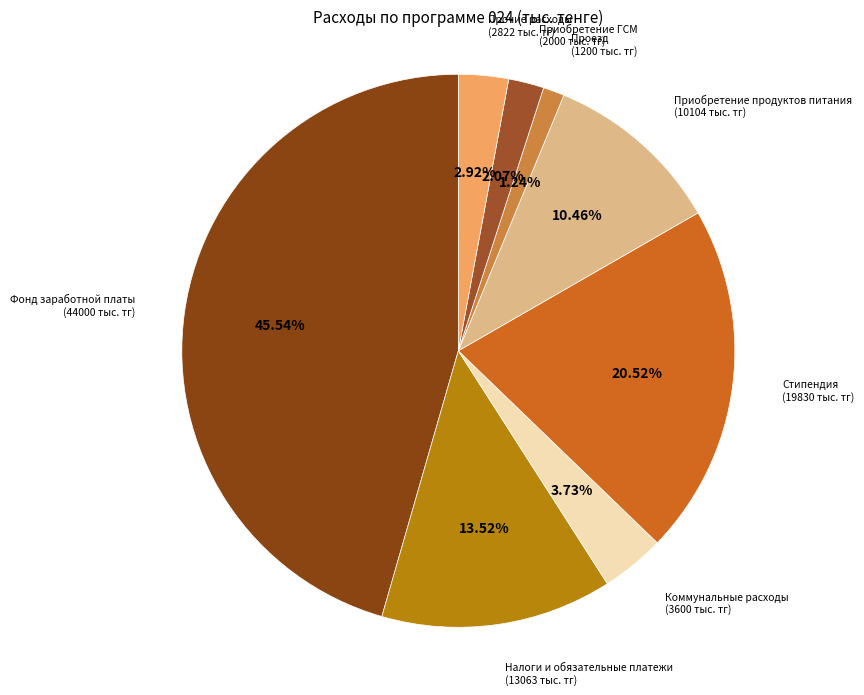

What percentage is NOT represented by Коммунальные расходы?

96.3%